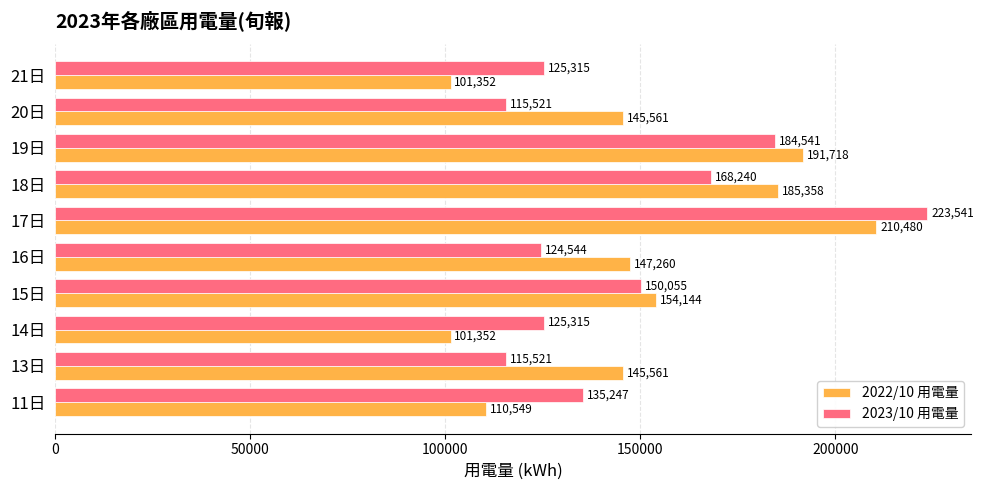

Between 15日 and 17日, which series saw the biggest shift?

2023/10 用電量